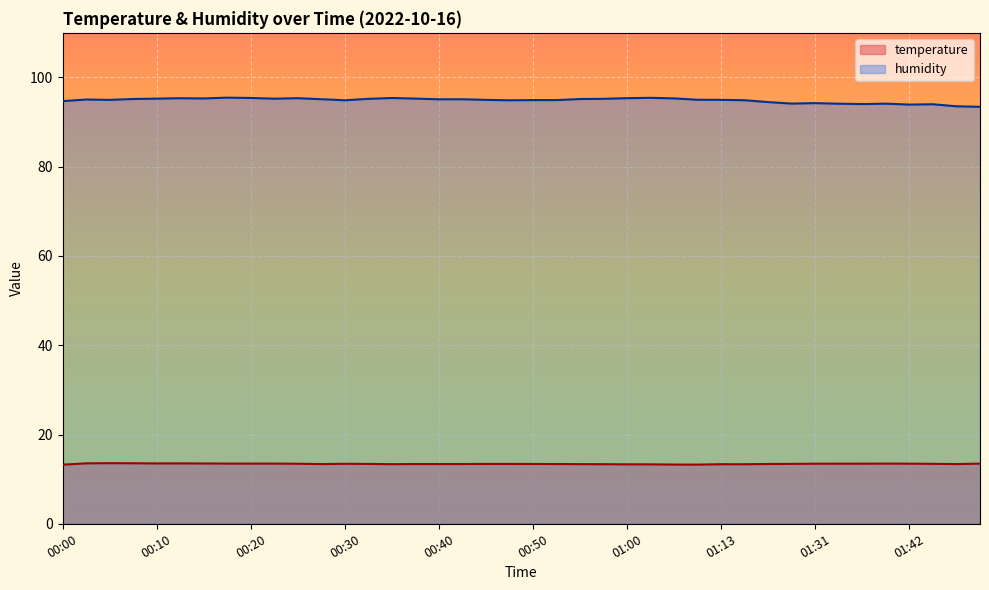

List the series in order of their peak value, highest first.

humidity, temperature